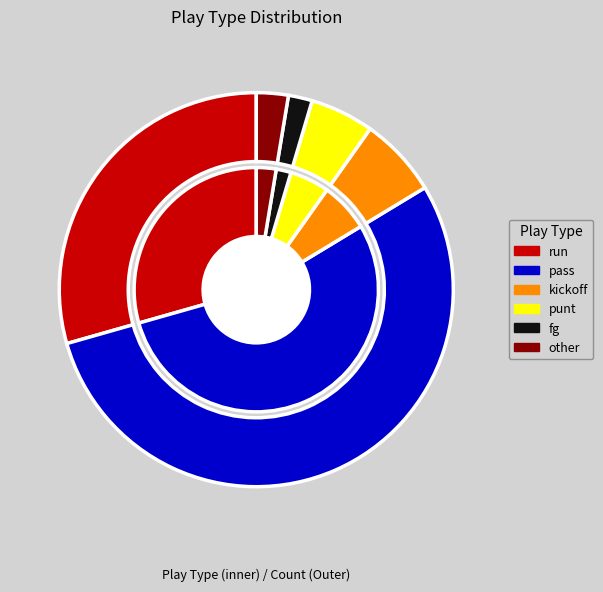

Approximately how many times larger is the value at punt compared to fg?

2.7